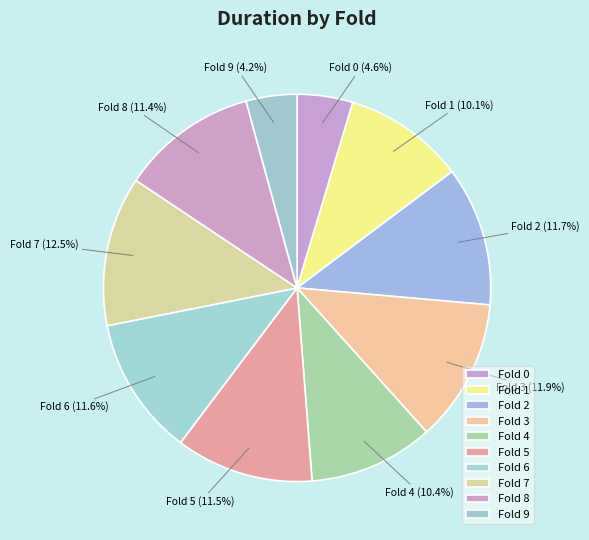

Combined, do Fold 8 and Fold 4 account for over 50%?

No